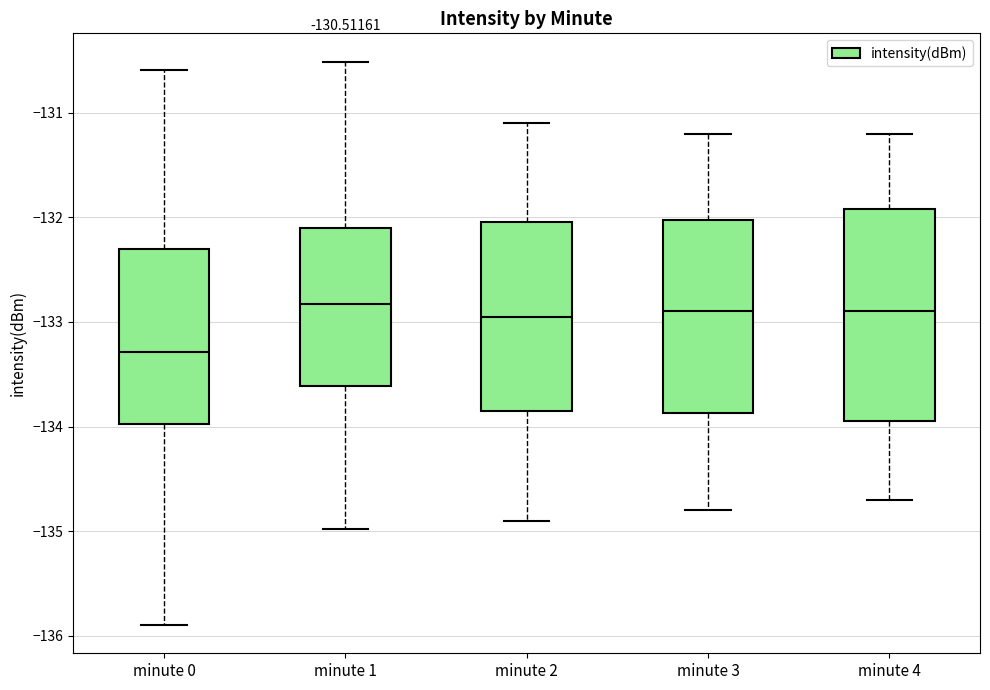

Which box is the tallest, from its lower edge to its upper edge?

minute 4